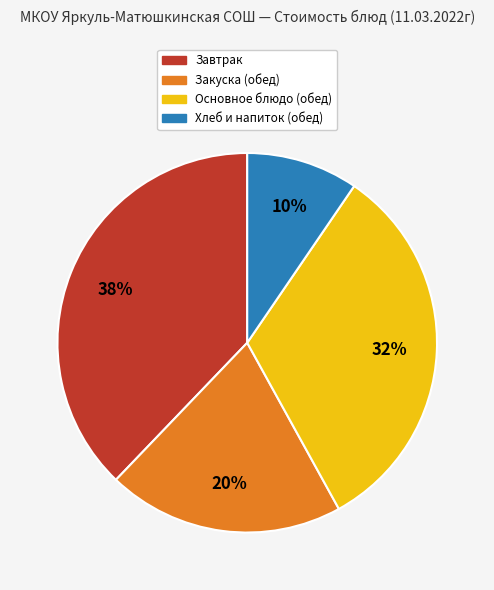

To the nearest percent, what is the difference between the largest and smallest slice percentages?

28%